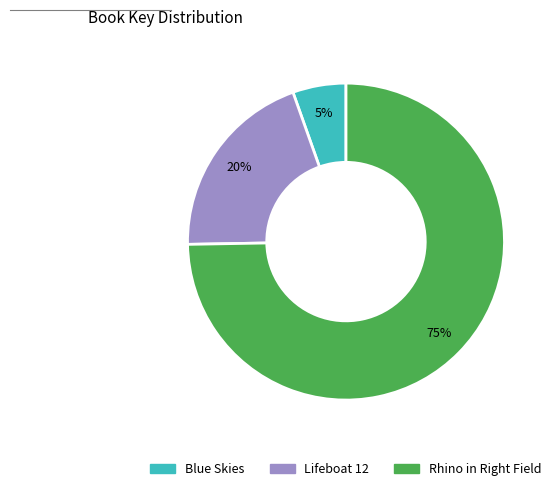

Is the sum of Blue Skies and Lifeboat 12 greater than half?

No